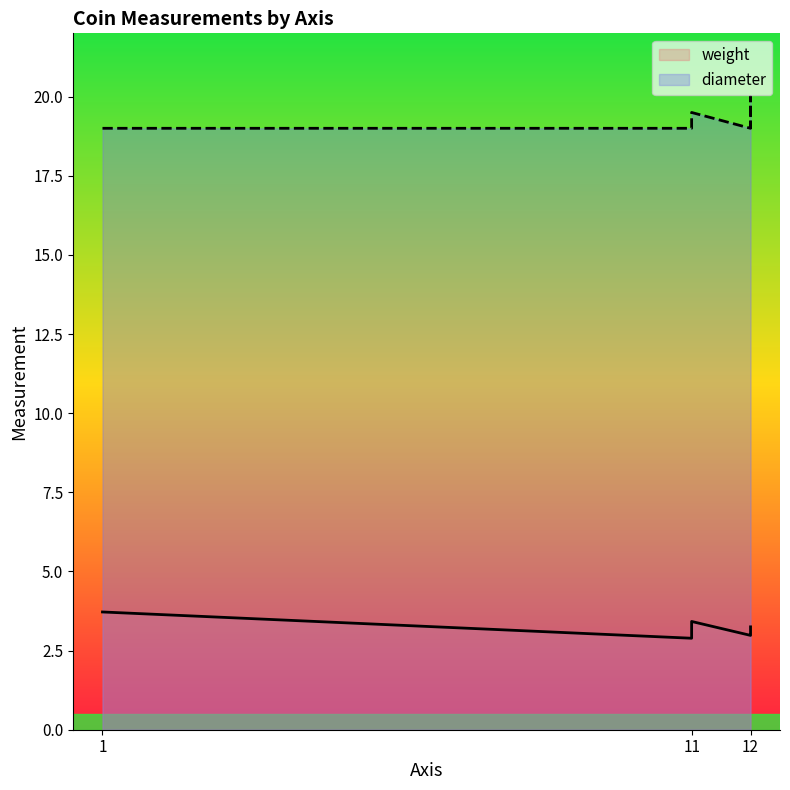

True or false: weight and diameter cross at least once.

False